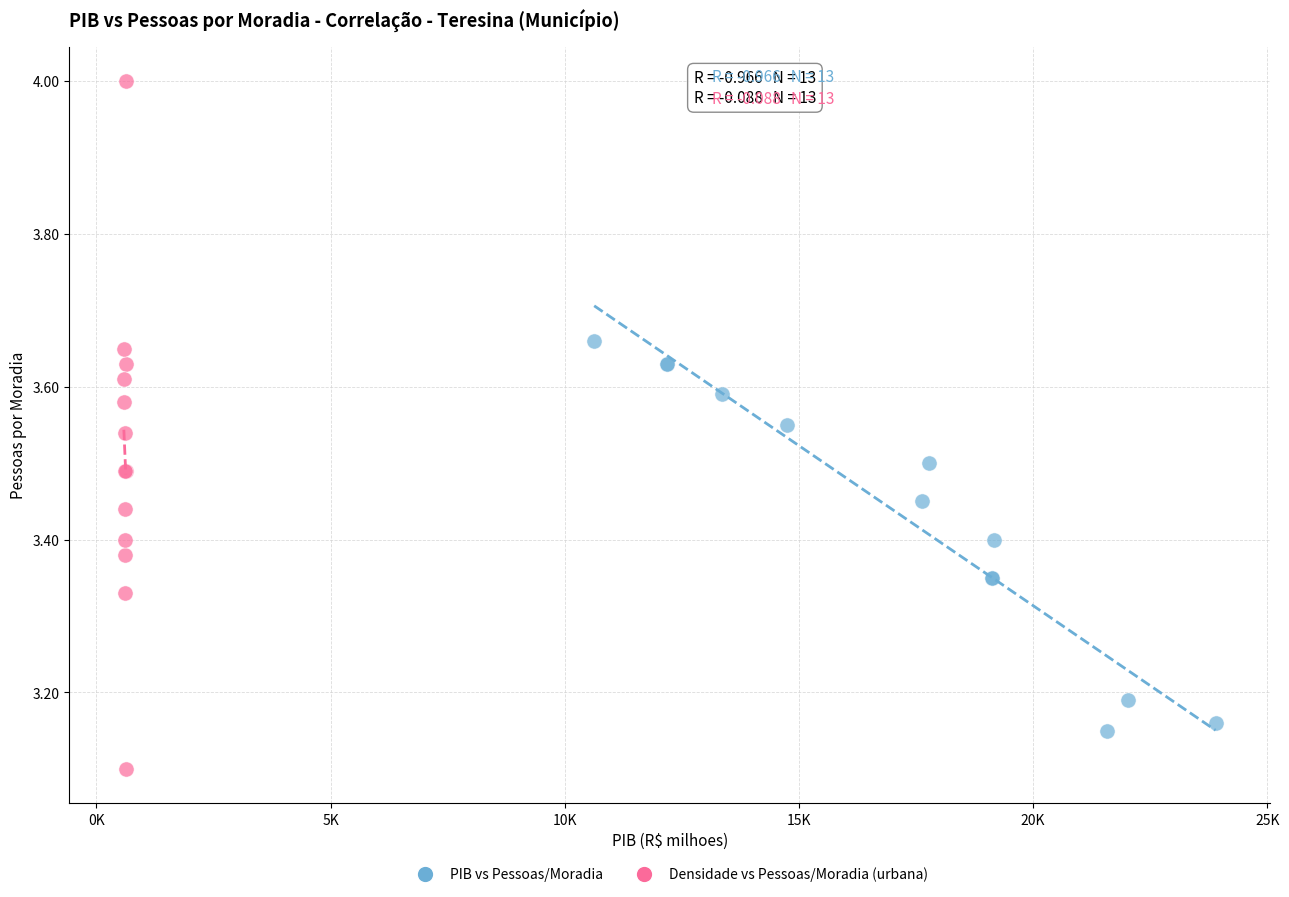

Which series has the widest spread of Y values?

Densidade vs Pessoas/Moradia (urbana)